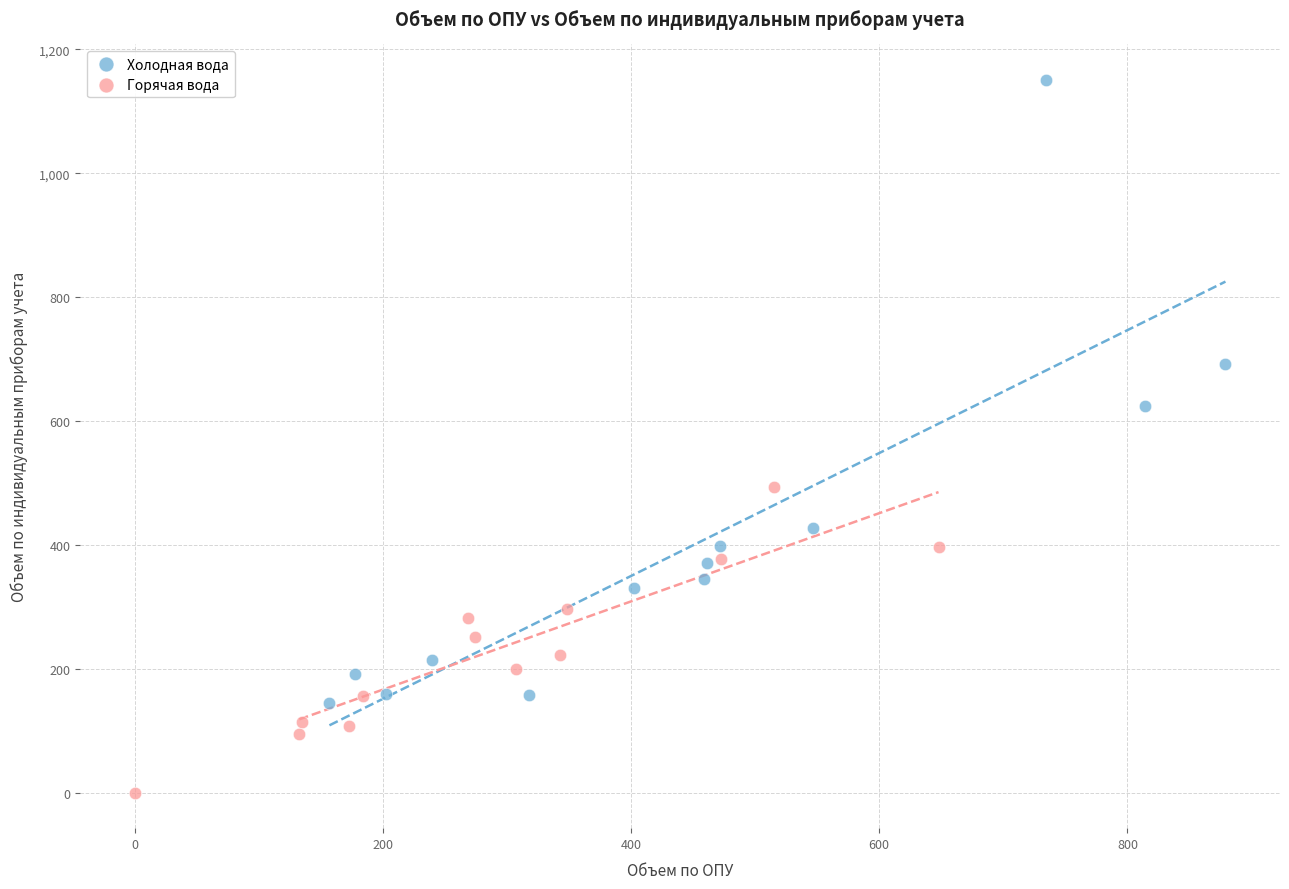

Which series reaches the minimum Y coordinate?

Горячая вода